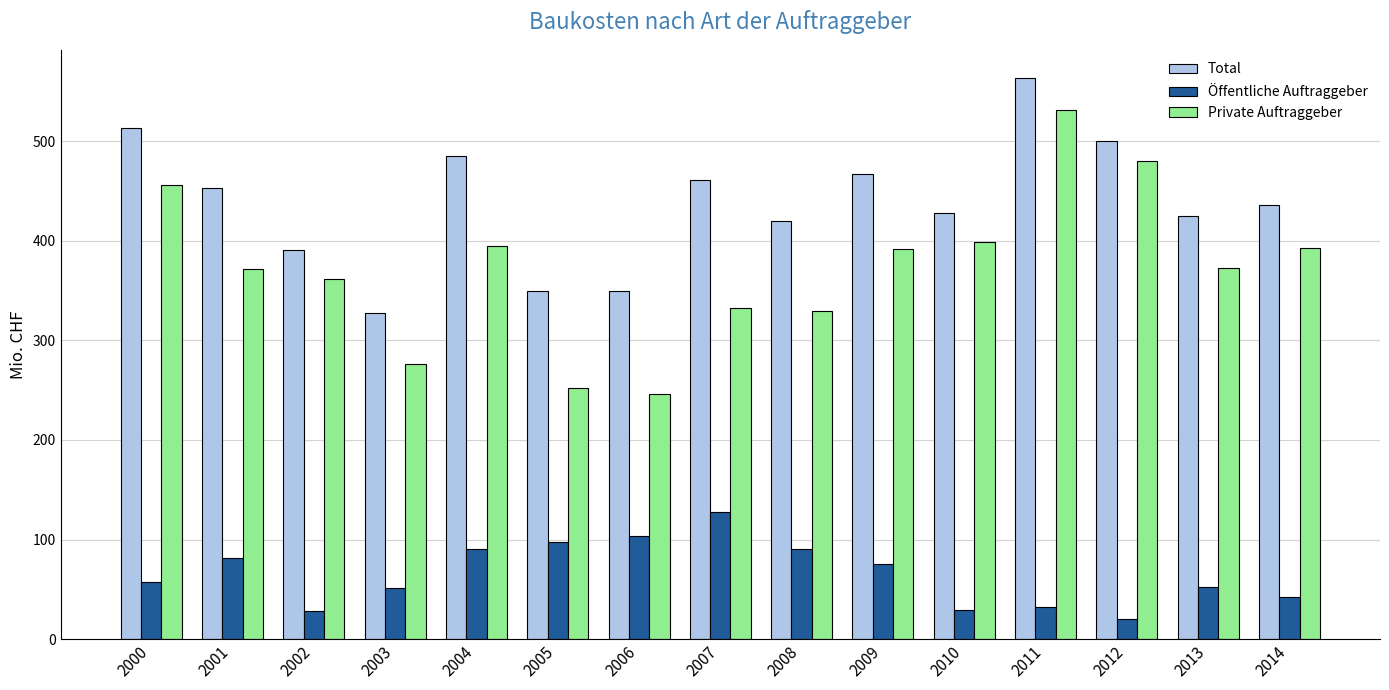

At how many categories does at least one series exceed 305?

15